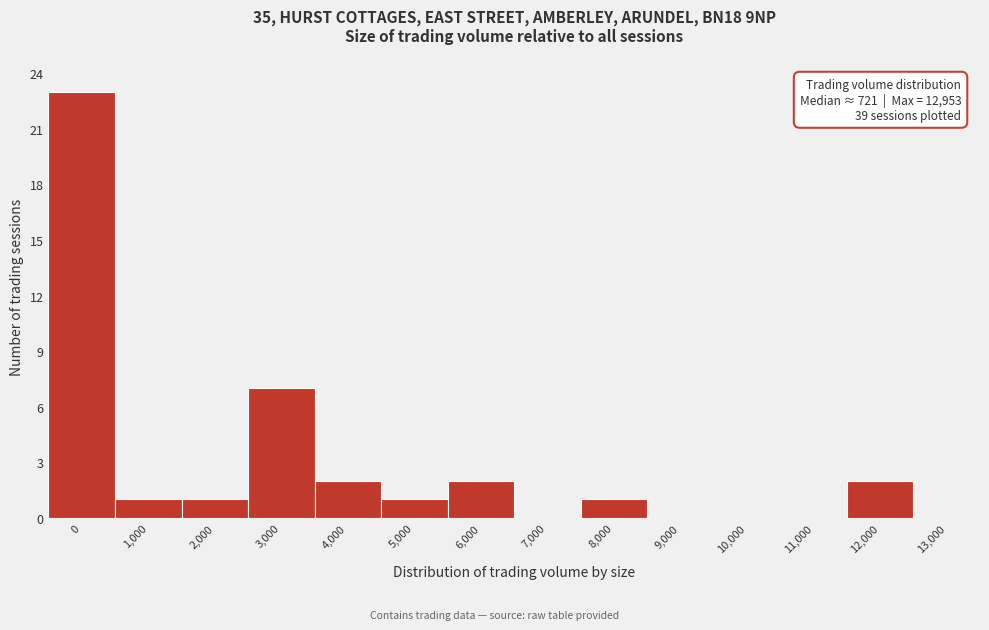

Reading left to right, what are all the values shown in this chart?

0=23	1,000=1	2,000=1	3,000=7	4,000=2	5,000=1	6,000=2	7,000=0	8,000=1	9,000=0	10,000=0	11,000=0	12,000=2	13,000=0